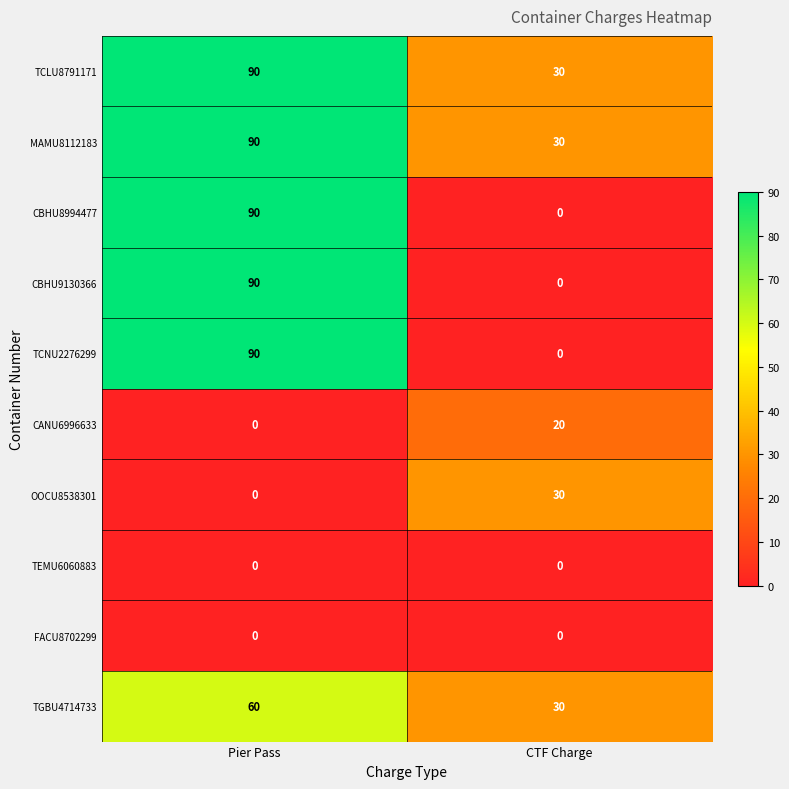

How many distinct data groups are displayed?

10